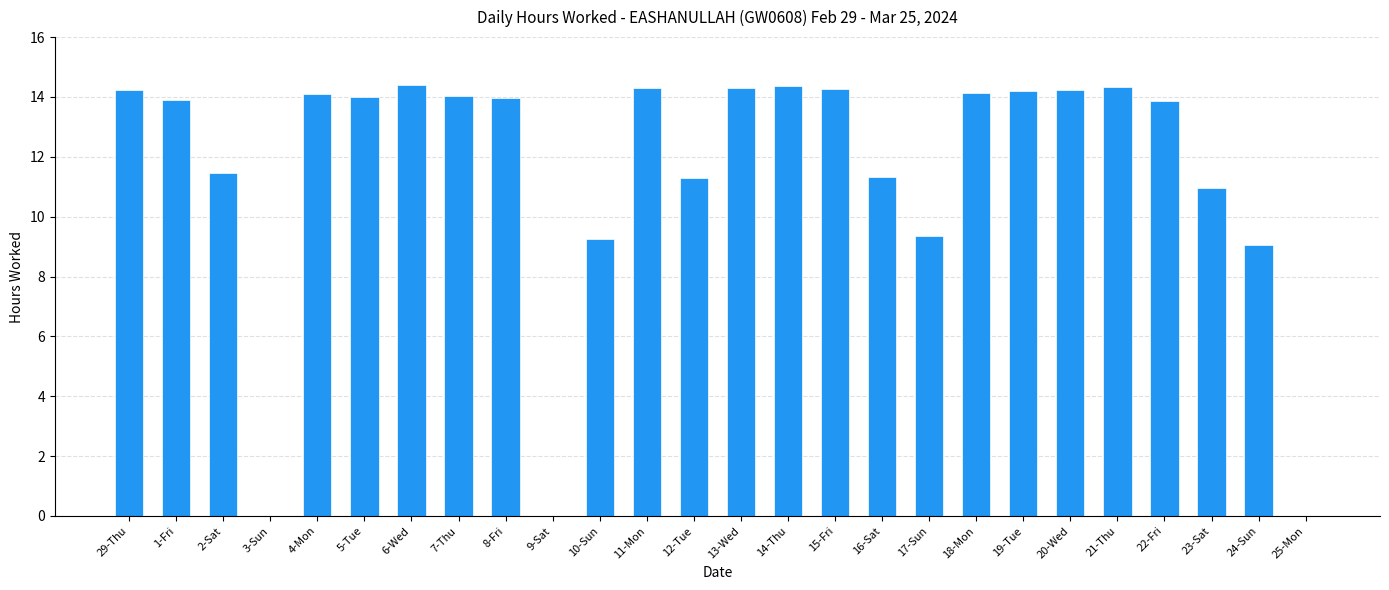

What is the ratio of the value at 15-Fri to the value at 17-Sun?

1.5